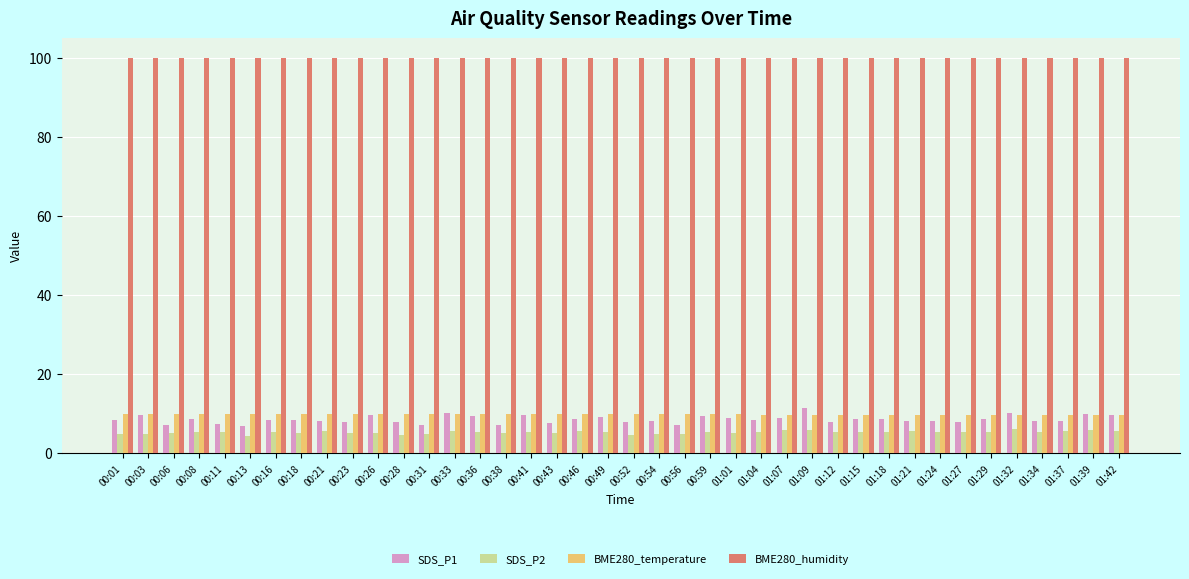

True or false: BME280_humidity has a value of 100.0 at 01:32.

True